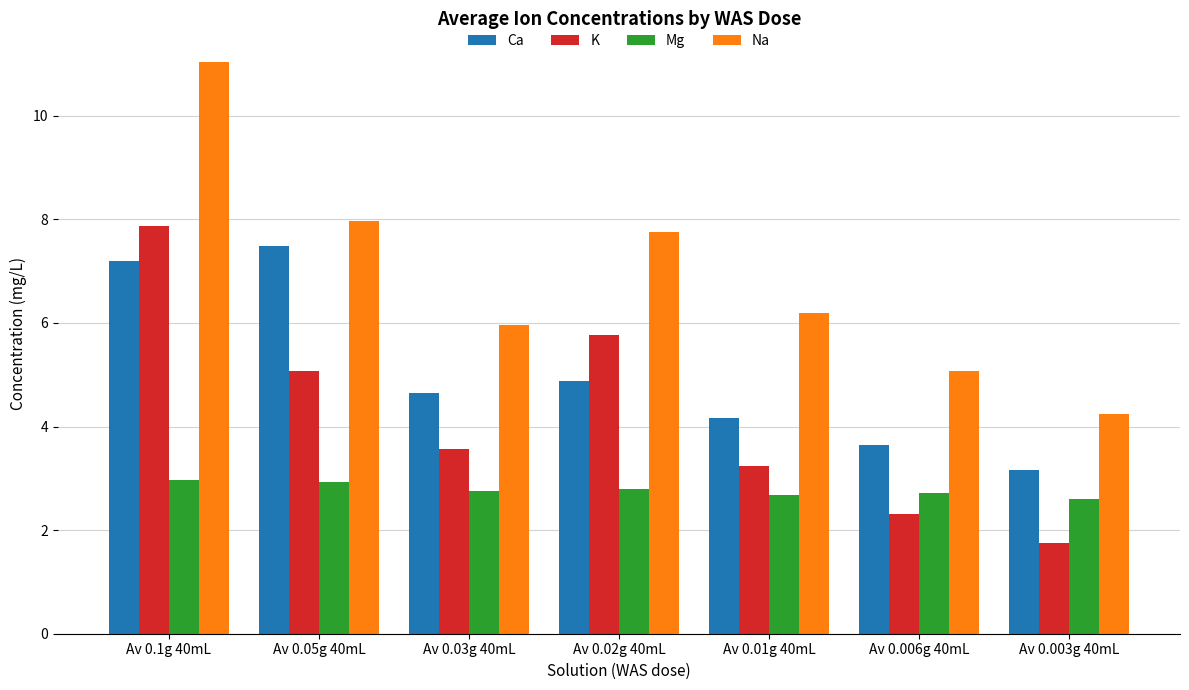

What is the label of the 4th bar from the left?

Av 0.02g 40mL